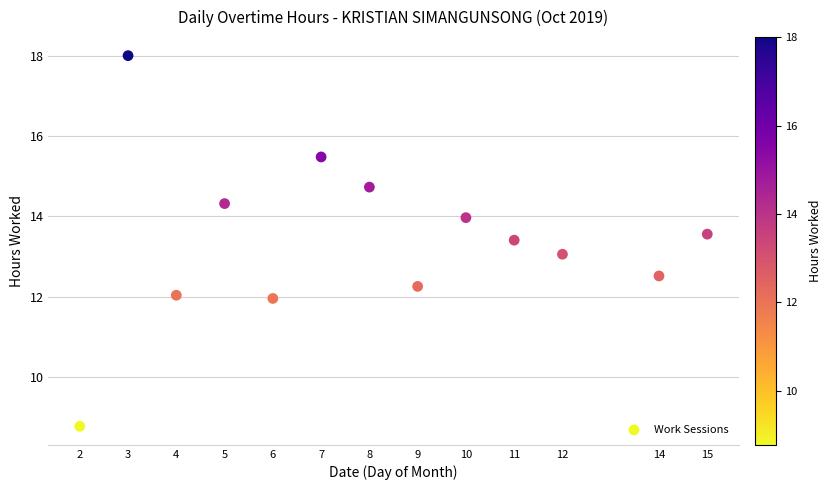

What is the range of X values (max minus min)?

13.0